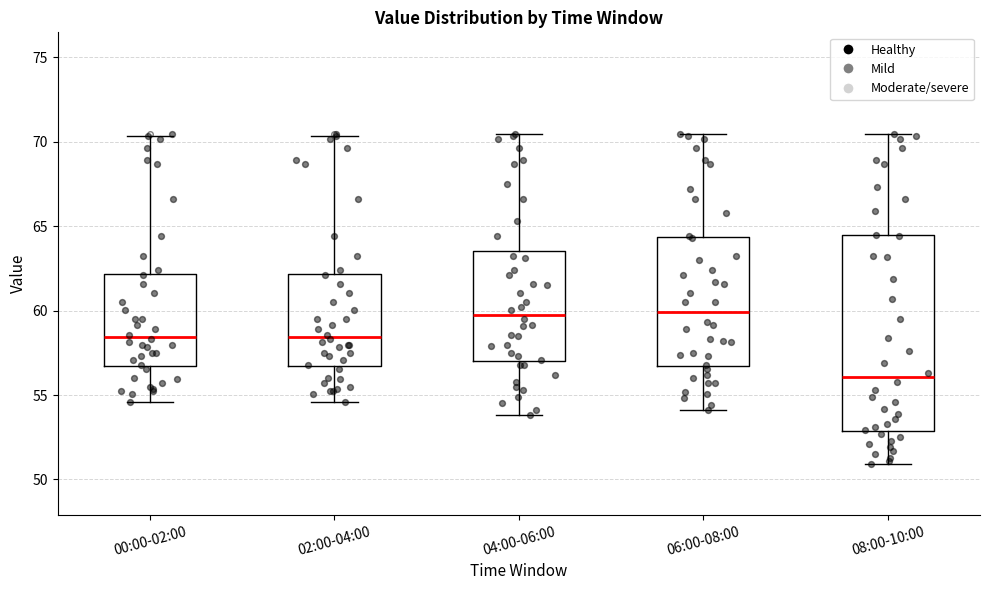

Where does the upper whisker of the box for 04:00-06:00 end on the y-axis? The values are not printed on the chart, so give them approximately, as read against the axis.

70.5